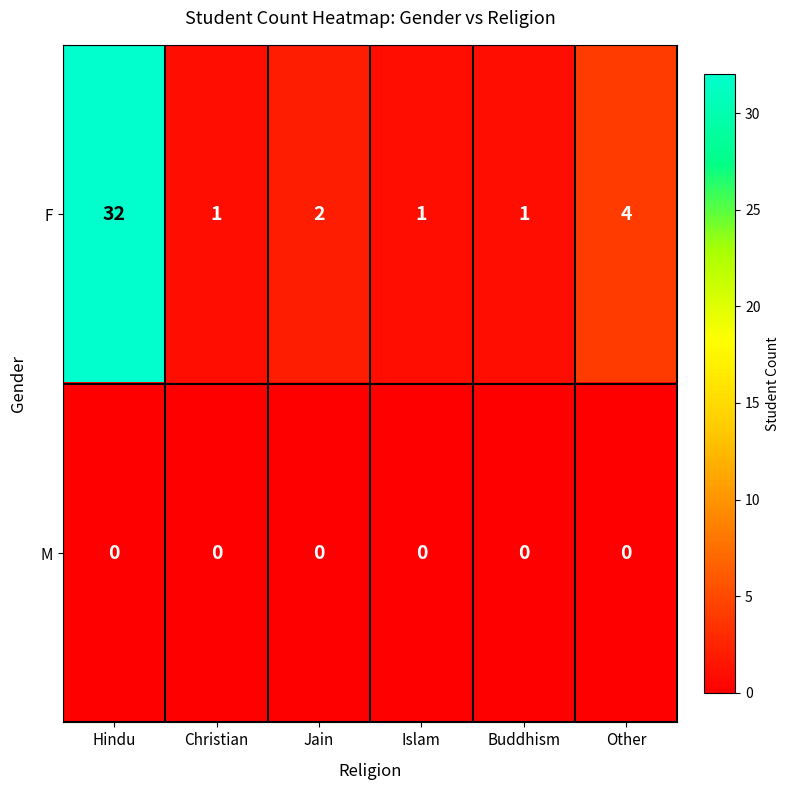

What is the sum of the F values at Islam and Jain?

3